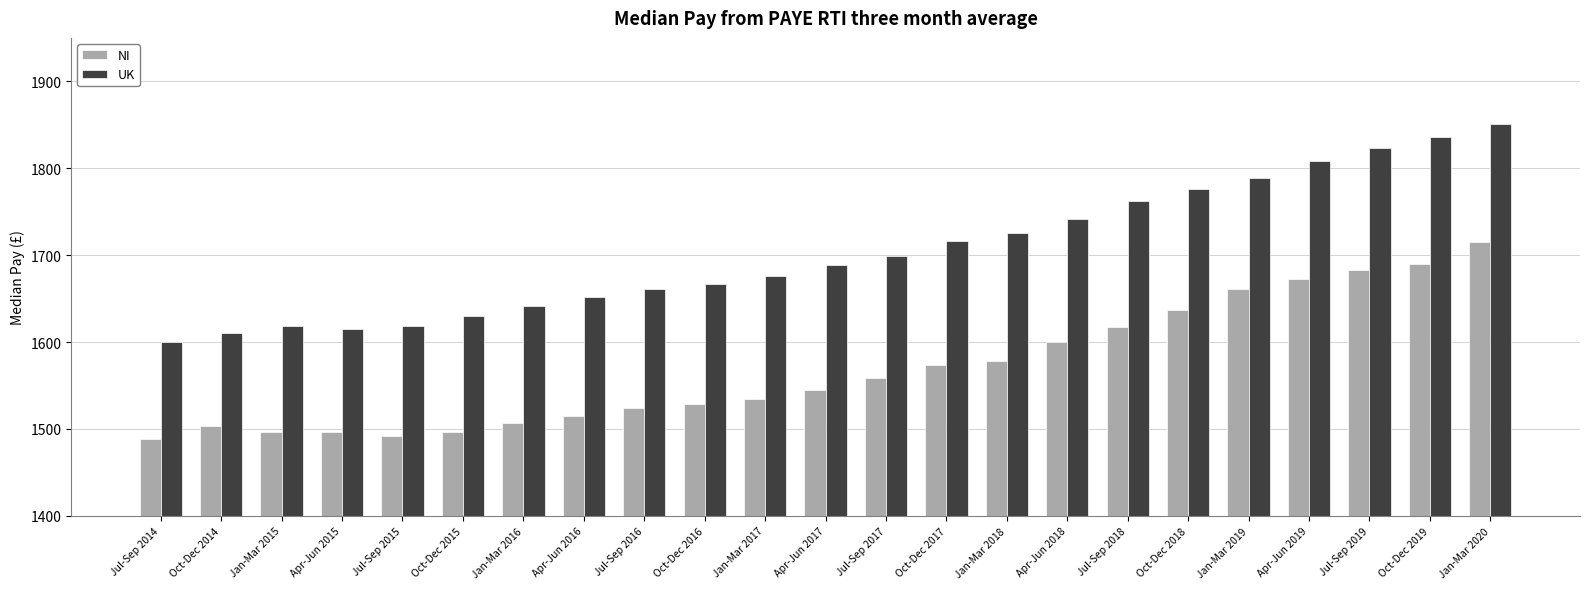

What is the label of the 4th bar from the right?

Apr-Jun 2019